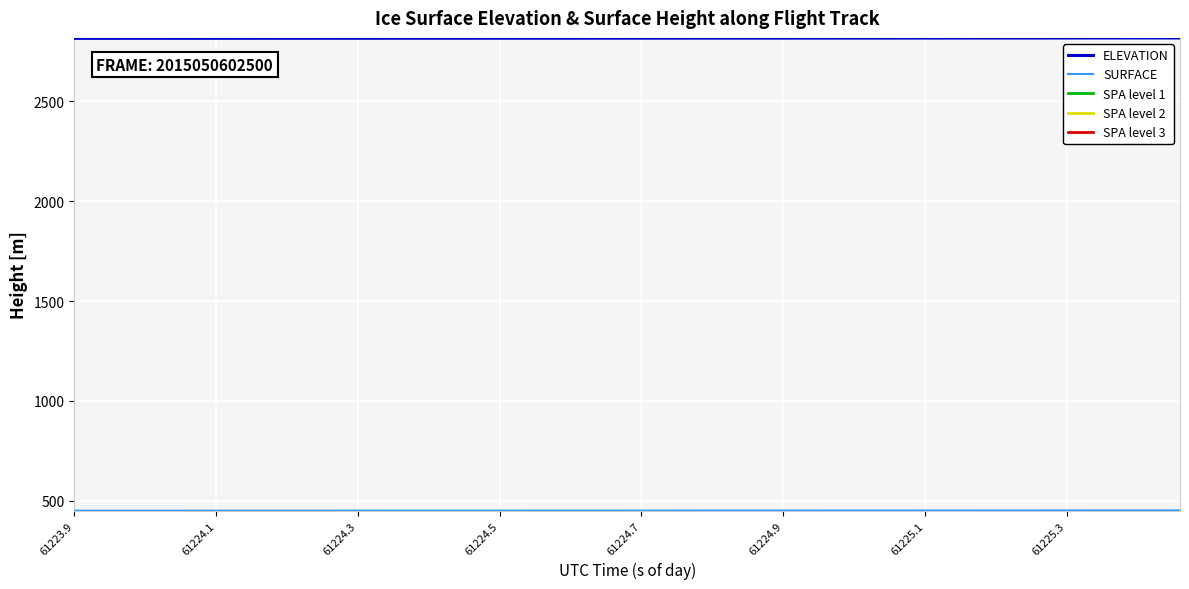

Which series has the largest total across all categories?

ELEVATION